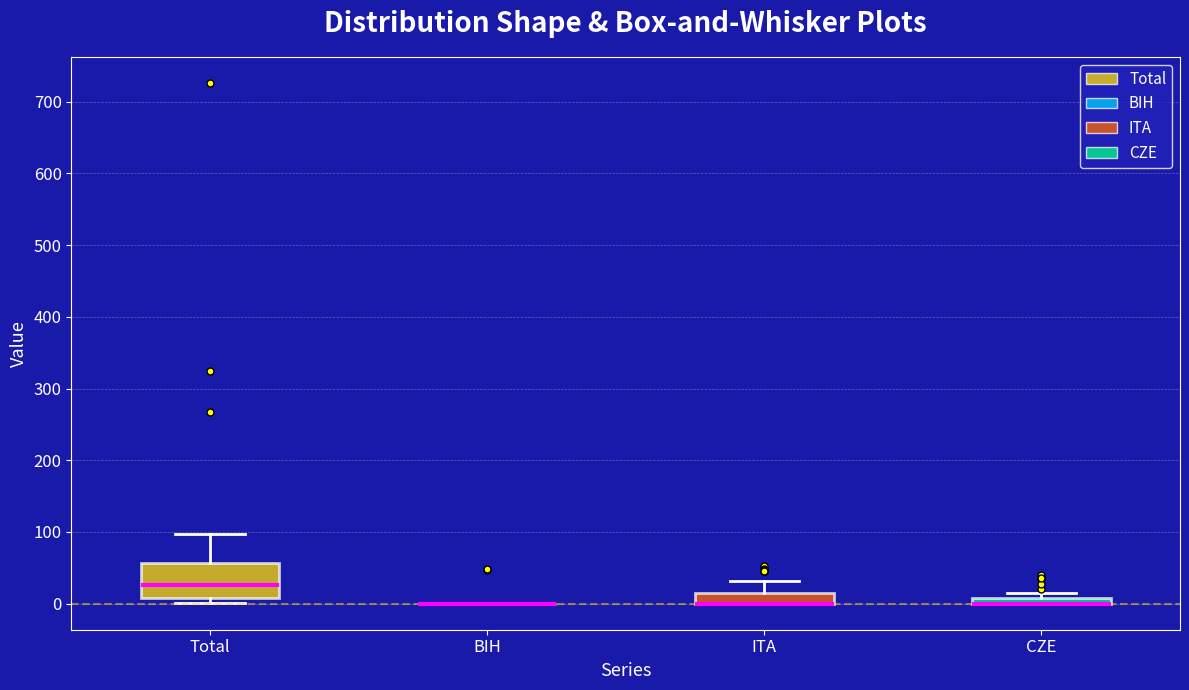

Where is the upper edge of the box for ITA on the y-axis? The values are not printed on the chart, so give them approximately, as read against the axis.

10